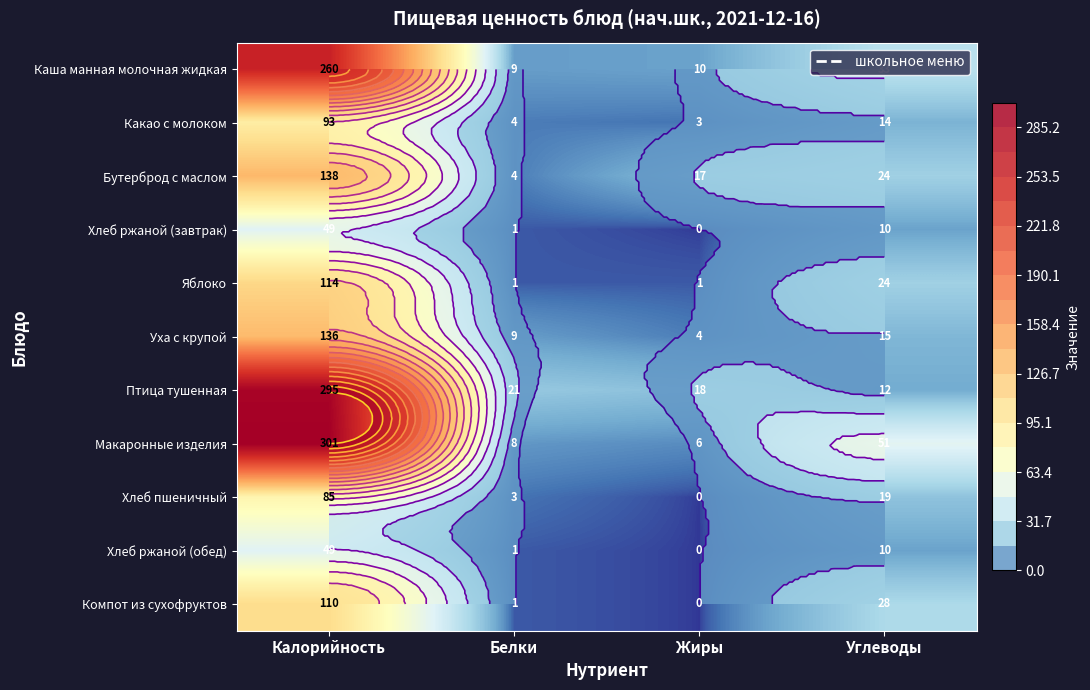

The Компот из сухофруктов series shows 0 at Жиры. True or false?

True